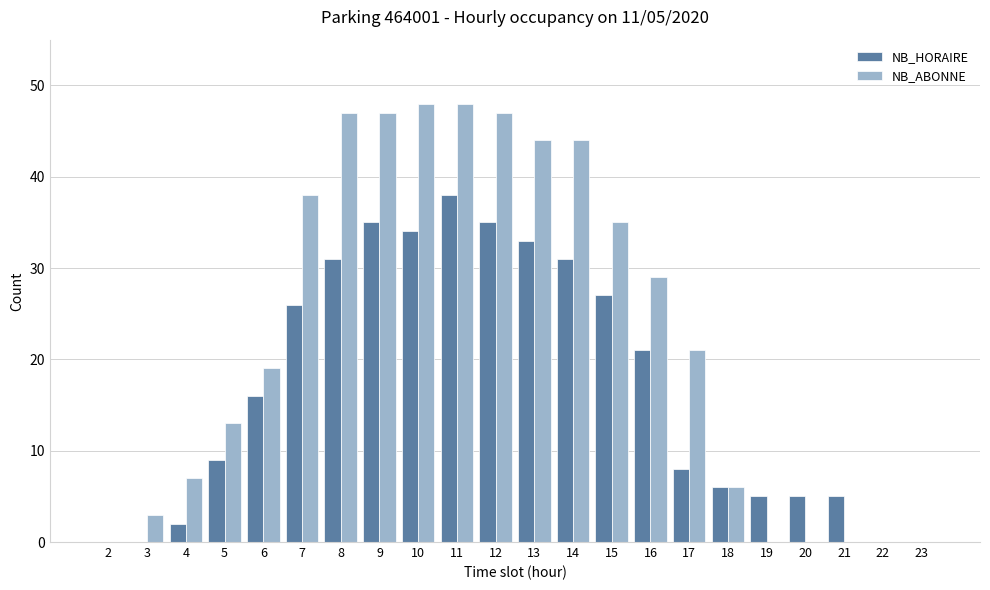

Which series changed the most between 16 and 20?

NB_ABONNE